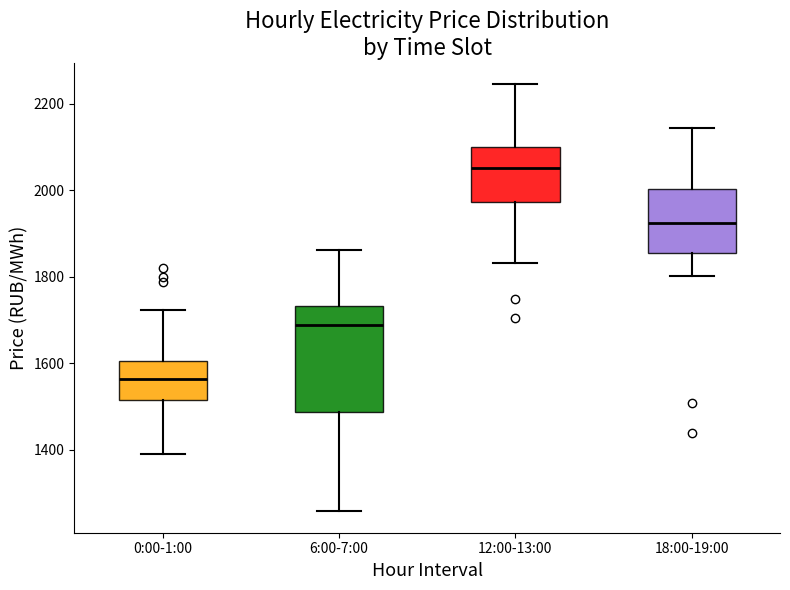

Reading left to right, read every box against the y-axis: the position of its median line, the range the box covers, and the ends of its whiskers. The values are not printed on the chart, so give them approximately, as read against the axis.

0:00-1:00: median 1560, box 1520 to 1600, whiskers 1380 to 1720
6:00-7:00: median 1680, box 1480 to 1740, whiskers 1260 to 1860
12:00-13:00: median 2060, box 1980 to 2100, whiskers 1840 to 2240
18:00-19:00: median 1920, box 1860 to 2000, whiskers 1800 to 2140